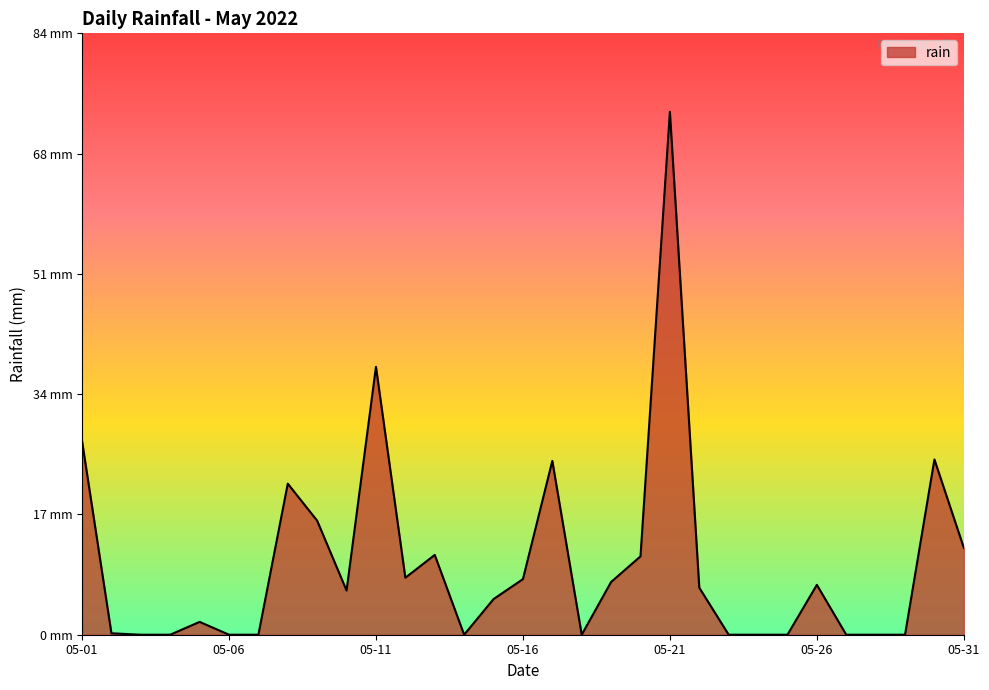

Does the chart have visible grid lines?

No